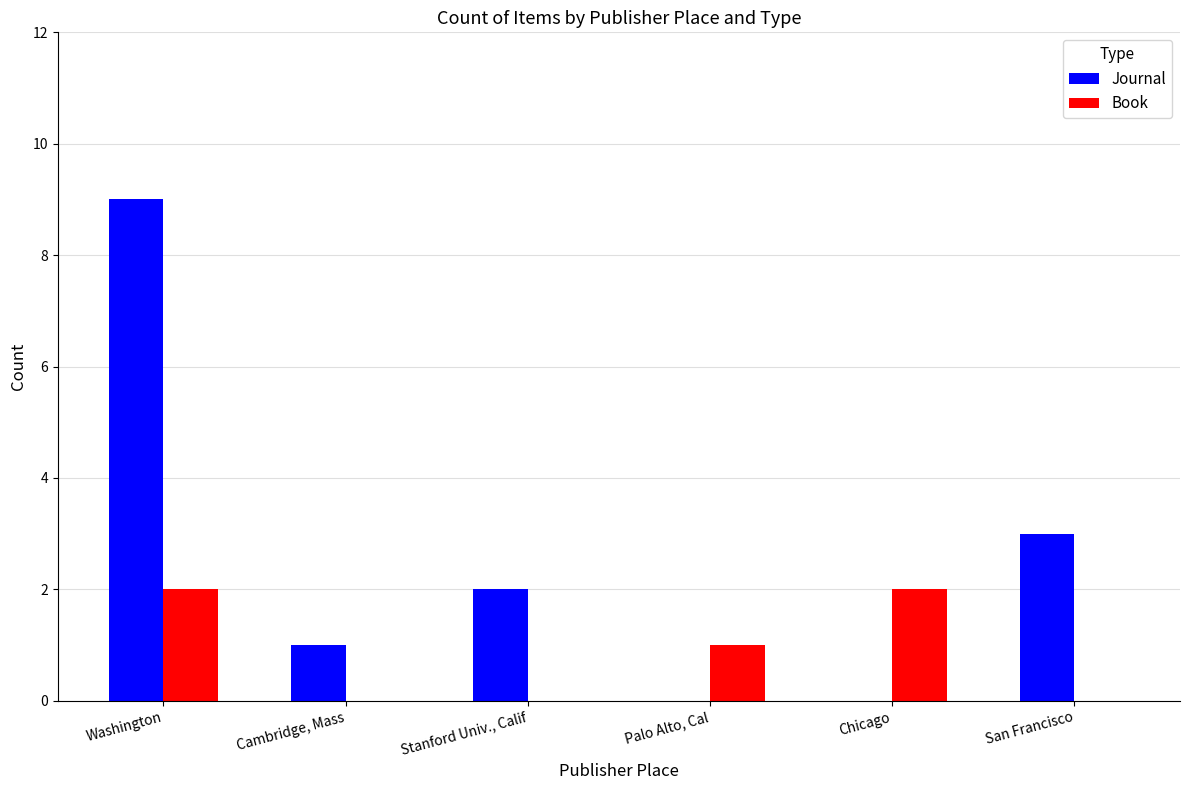

Where is Journal nearest to the value 4?

San Francisco